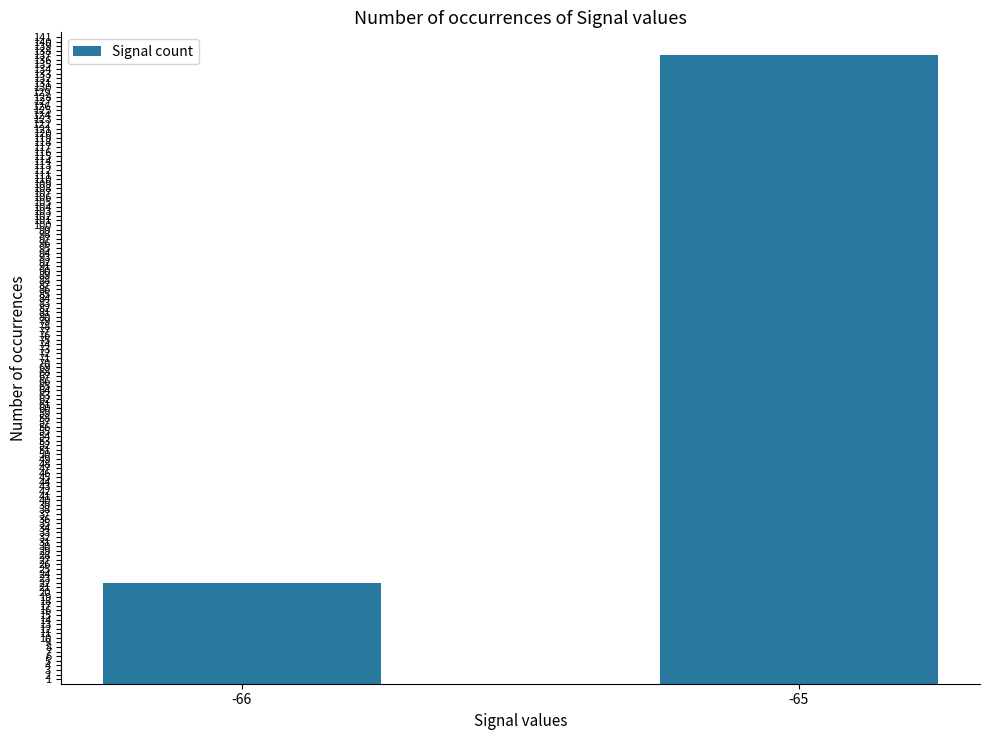

What is the difference between the maximum and minimum values?

115